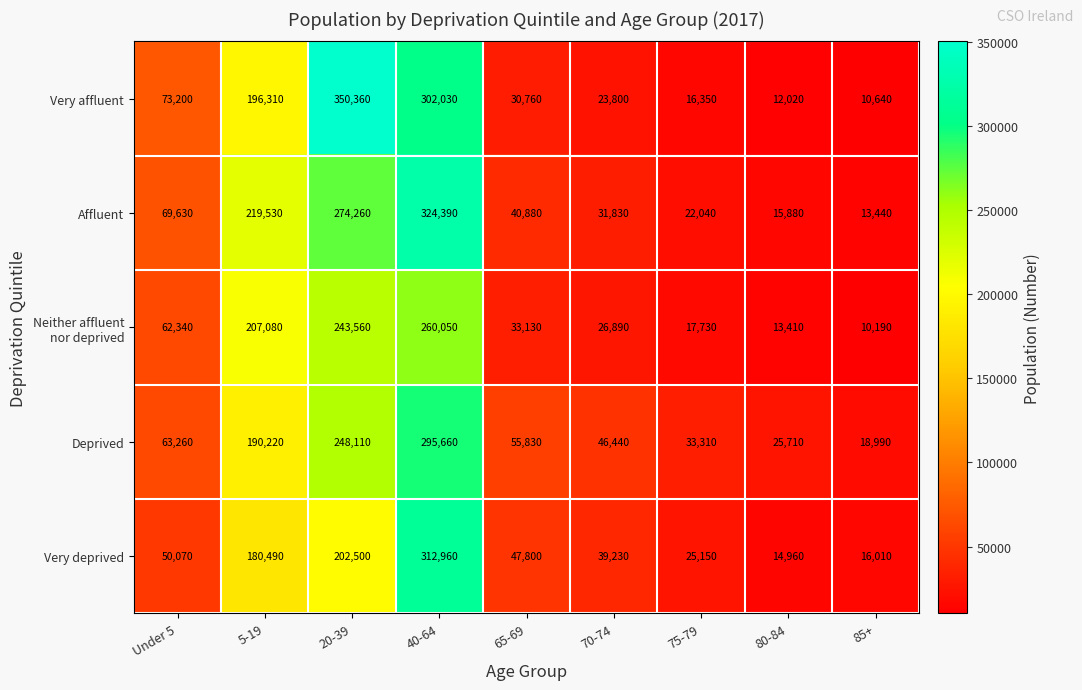

What is the sum of all Very affluent values?

1015470